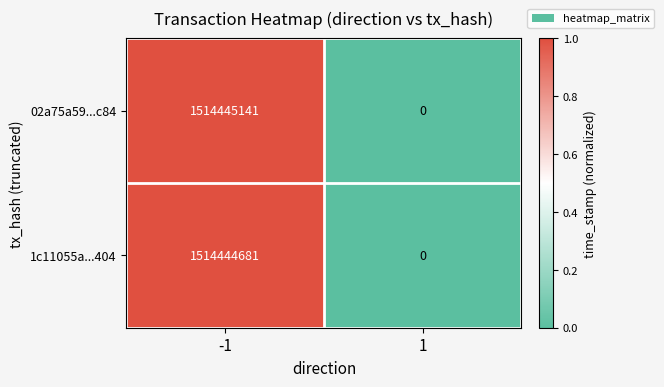

Rank the series by their average value, from lowest to highest.

1c11055a...404, 02a75a59...c84